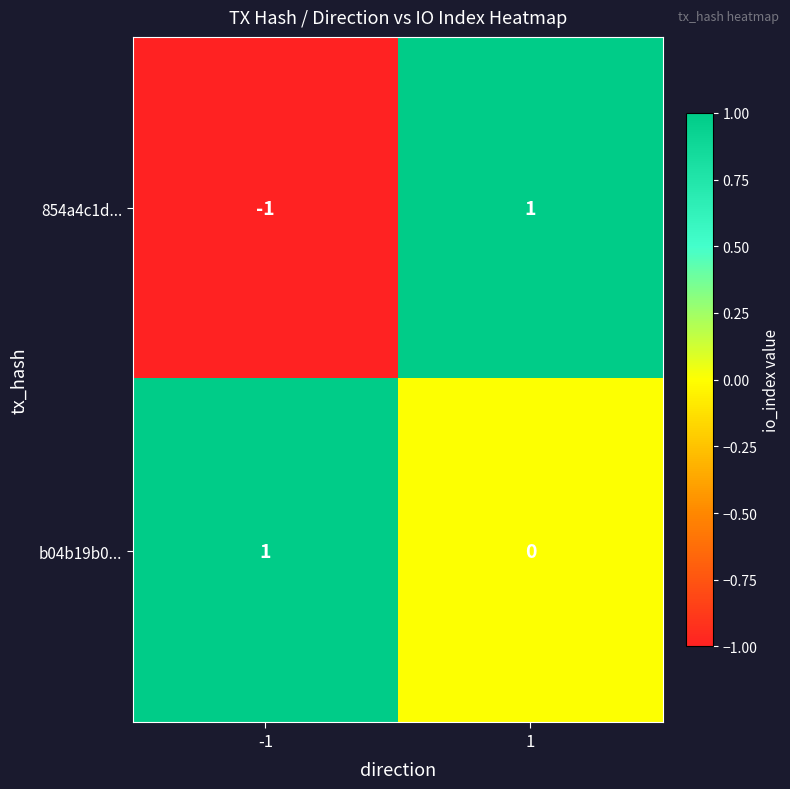

Reading left to right, transcribe all the data shown in this chart.

854a4c1d...: -1	1
b04b19b0...: 1	0